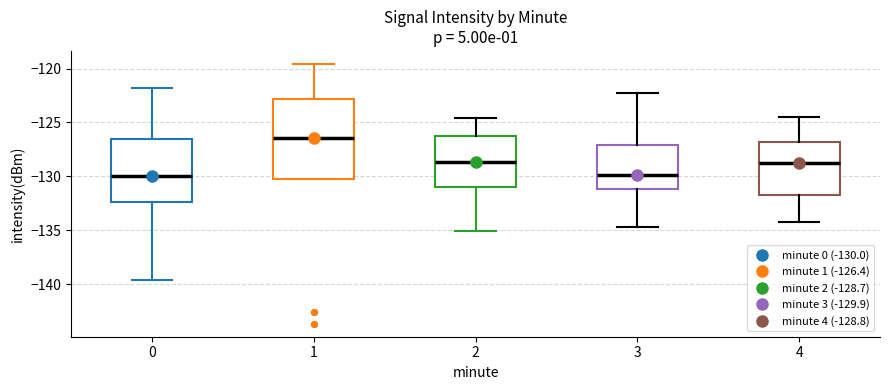

Where does the upper whisker of the box at x = 1 end on the y-axis? The values are not printed on the chart, so give them approximately, as read against the axis.

-119.5